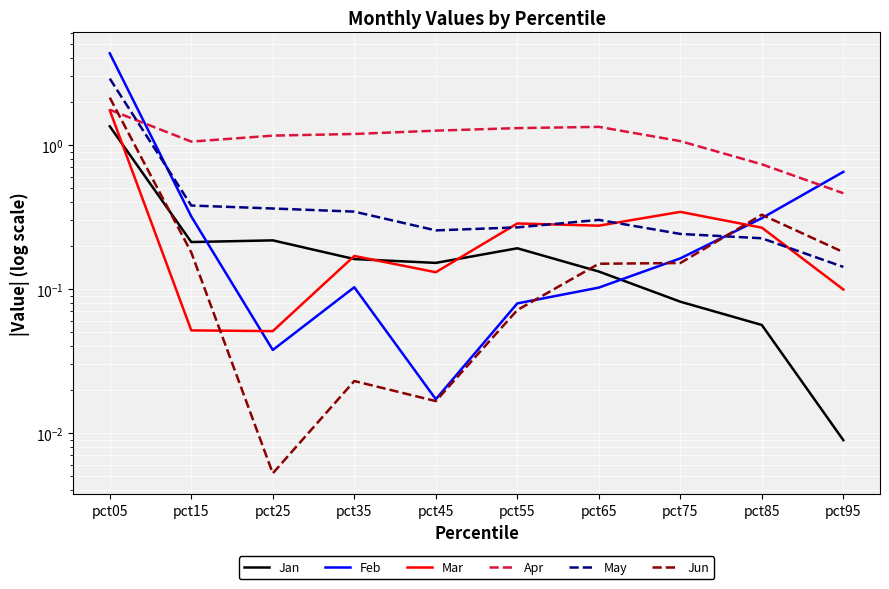

Is it true that May equals 0.6 at pct15?

False